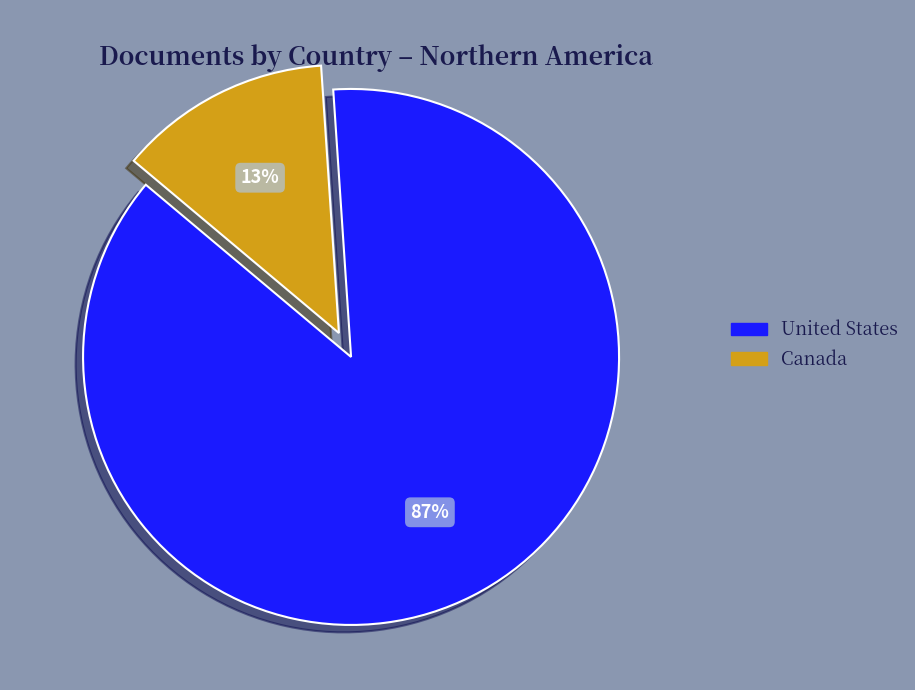

Do United States and Canada together represent more than half of the pie?

Yes